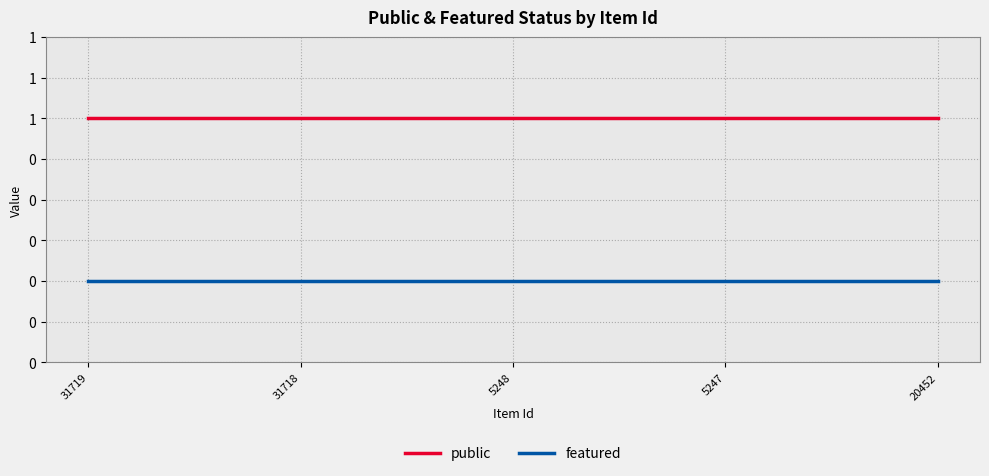

Which series changed the most between 31719 and 20452?

public